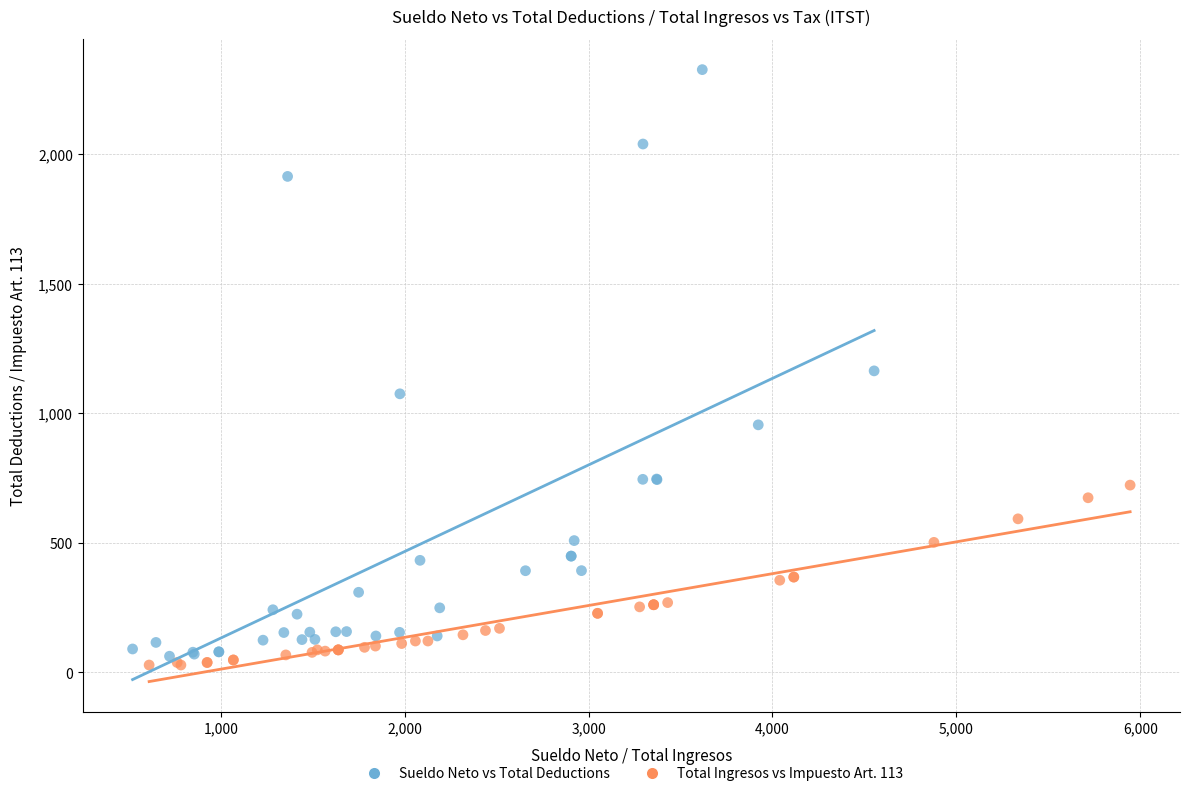

What are all the series names shown in the legend?

Sueldo Neto vs Total Deductions, Total Ingresos vs Impuesto Art. 113